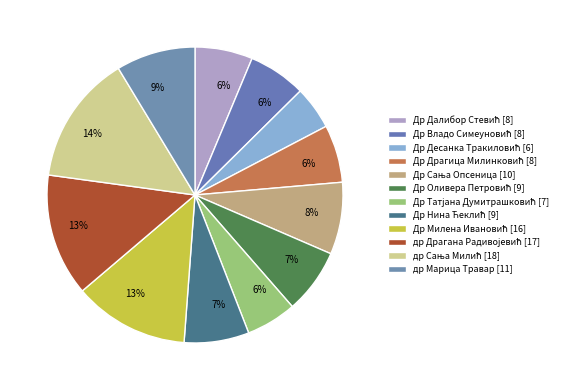

How many segments does this pie chart have?

12